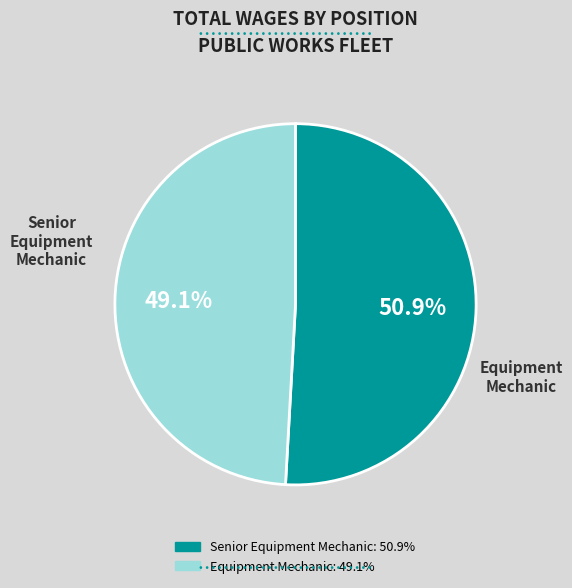

Is it true that Senior Equipment Mechanic is 58% of the pie?

False